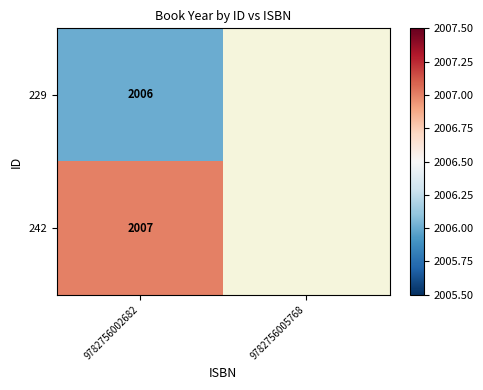

The value of 229 at 9782756002682 is 2006. True or false?

True